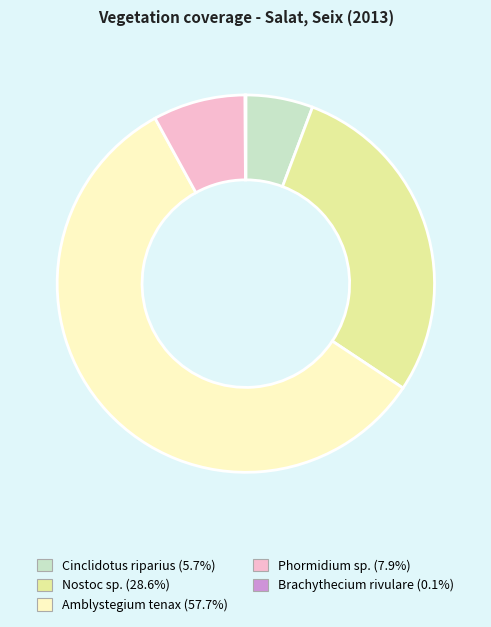

Does Nostoc sp. represent more than half of the total?

No